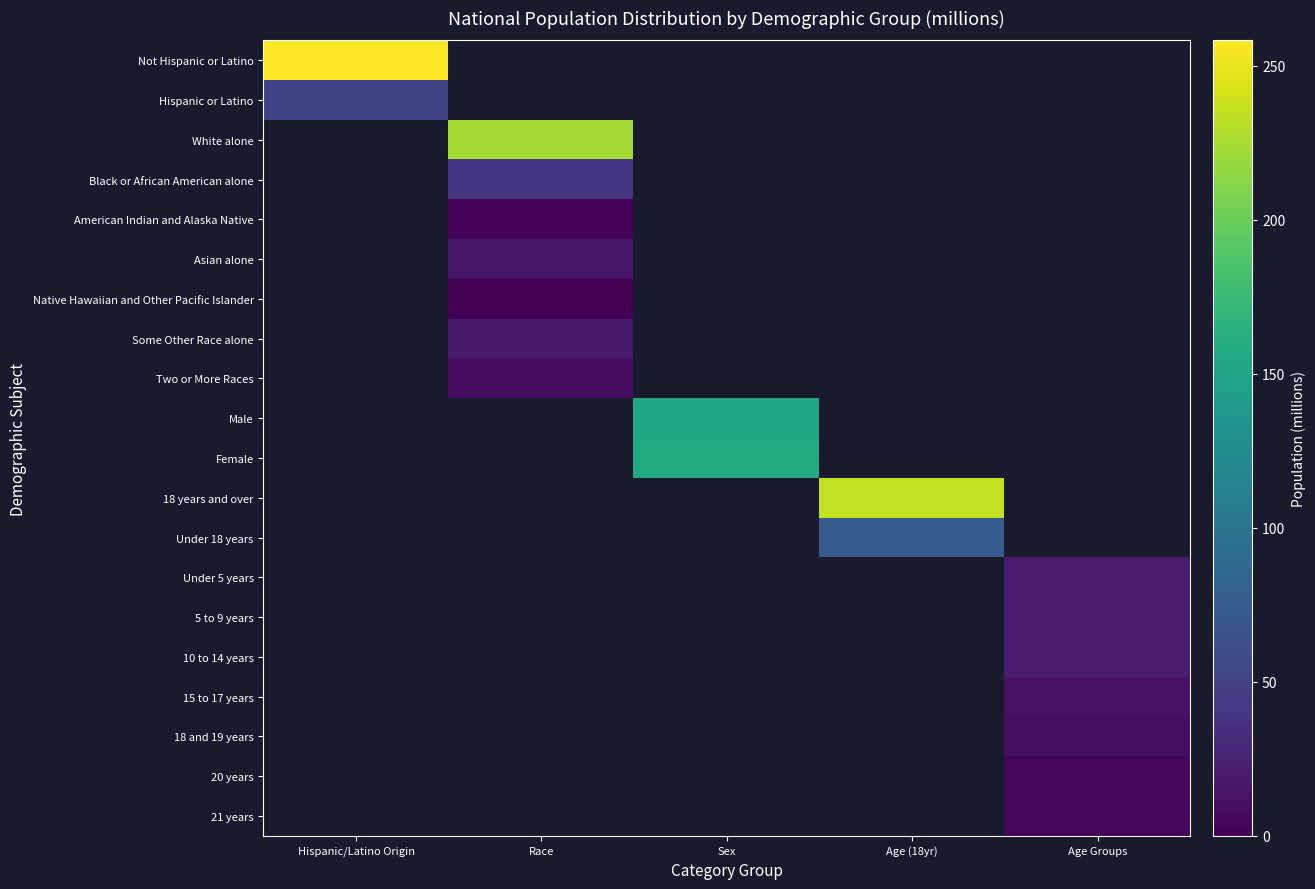

True or false: Two or More Races has a value of 14.7 at Race.

False